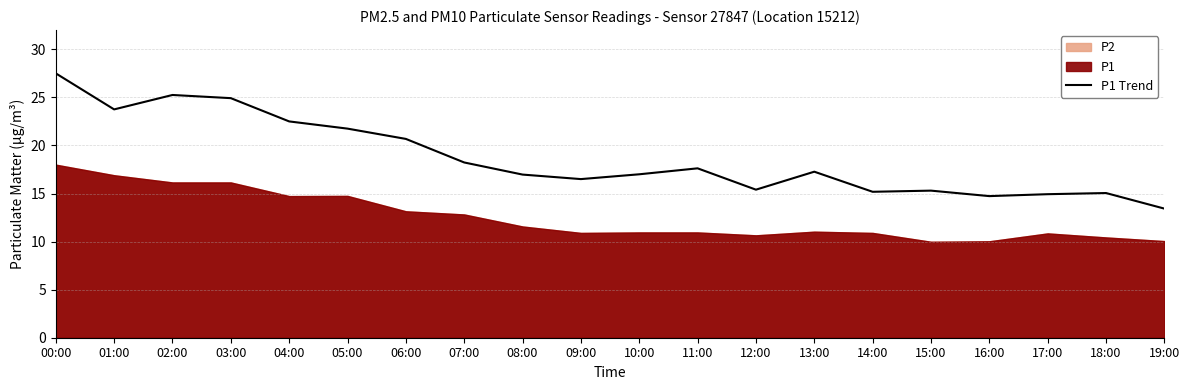

Reading left to right, list all the values displayed in this chart.

00:00=27.5	01:00=23.8	02:00=25.2	03:00=24.9	04:00=22.5	05:00=21.8	06:00=20.7	07:00=18.2	08:00=17.0	09:00=16.5	10:00=17.0	11:00=17.6	12:00=15.4	13:00=17.3	14:00=15.2	15:00=15.3	16:00=14.7	17:00=14.9	18:00=15.1	19:00=13.4